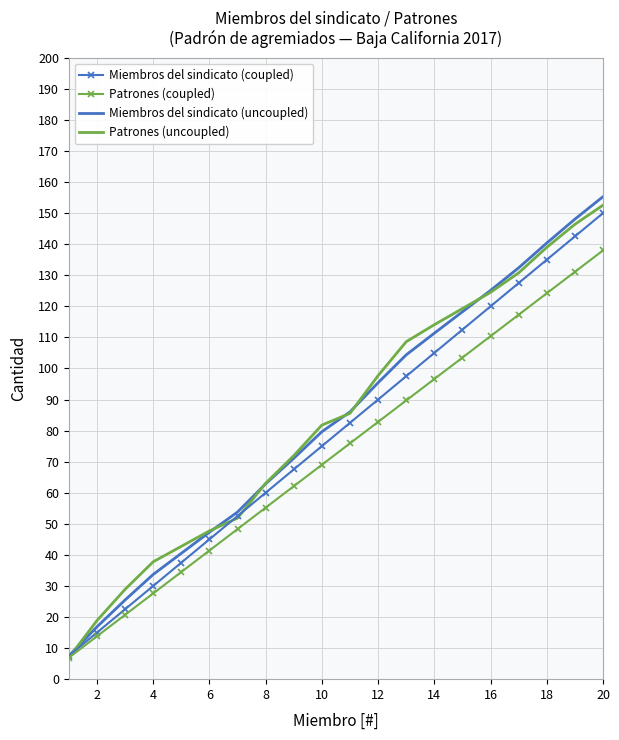

Reading right to left, list all the values displayed in this chart.

Miembros del sindicato (coupled): 150.0	142.5	135.0	127.5	120.0	112.5	105.0	97.5	90.0	82.5	75.0	67.5	60.0	52.5	45.0	37.5	30.0	22.5	15.0	7.5
Patrones (coupled): 138.0	131.1	124.2	117.3	110.4	103.5	96.6	89.7	82.8	75.9	69.0	62.1	55.2	48.3	41.4	34.5	27.6	20.7	13.8	6.9
Miembros del sindicato (uncoupled): 155.3	148.1	140.4	132.4	125.1	118.2	111.4	104.4	95.4	86.0	79.6	71.1	62.9	53.8	47.3	40.5	33.7	25.5	16.8	7.5
Patrones (uncoupled): 152.6	146.4	139.0	130.8	124.5	119.3	114.1	108.6	97.7	85.6	81.8	71.9	63.1	51.8	47.7	42.7	37.8	28.9	18.9	6.9